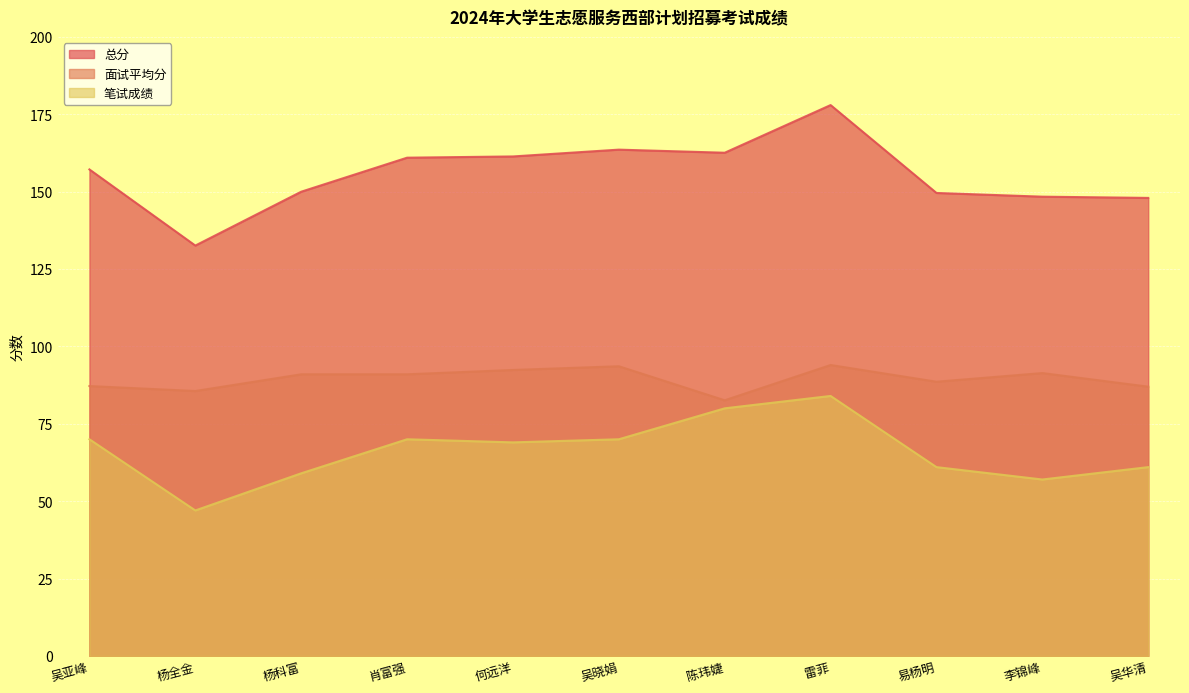

True or false: 面试平均分 and 总分 cross at least once.

False